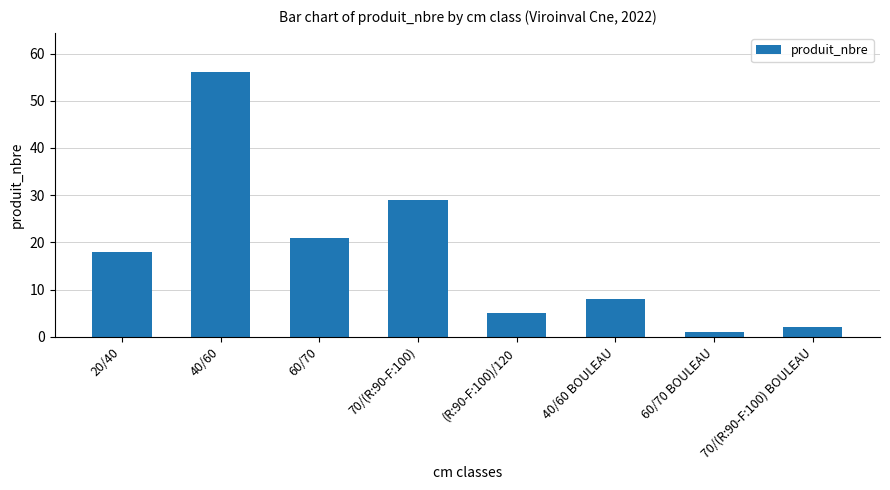

Reading right to left, extract all data points from this chart.

70/(R:90-F:100) BOULEAU=2	60/70 BOULEAU=1	40/60 BOULEAU=8	(R:90-F:100)/120=5	70/(R:90-F:100)=29	60/70=21	40/60=56	20/40=18